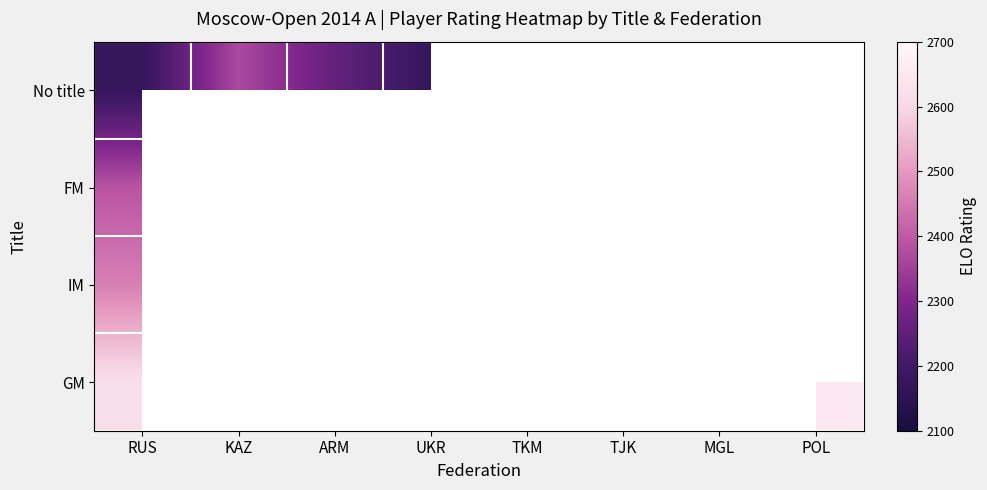

Rank the series by their maximum value, from highest to lowest.

GM, IM, FM, No title